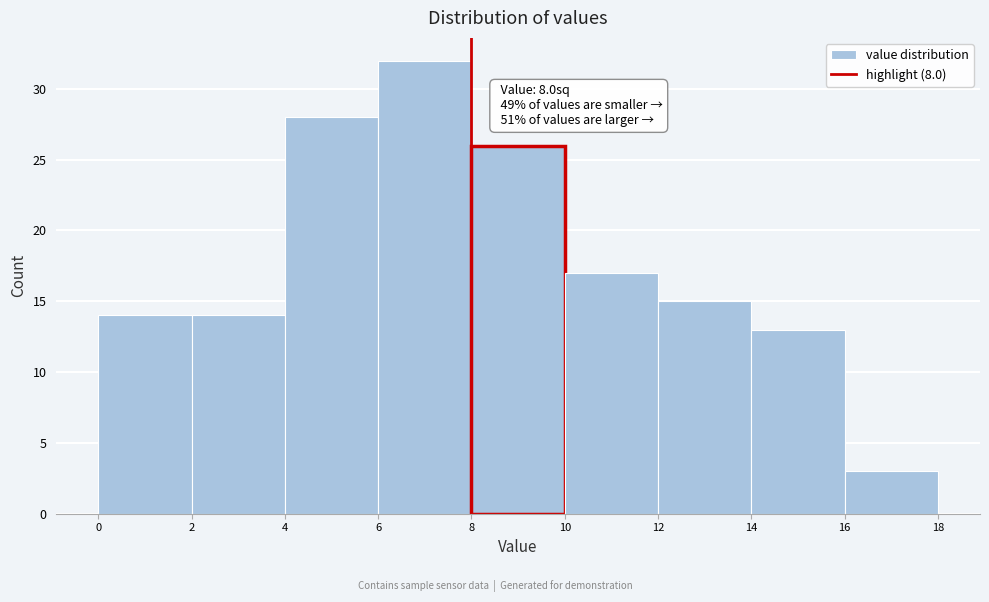

Over which range of the x-axis is the bar tallest?

6 to 8